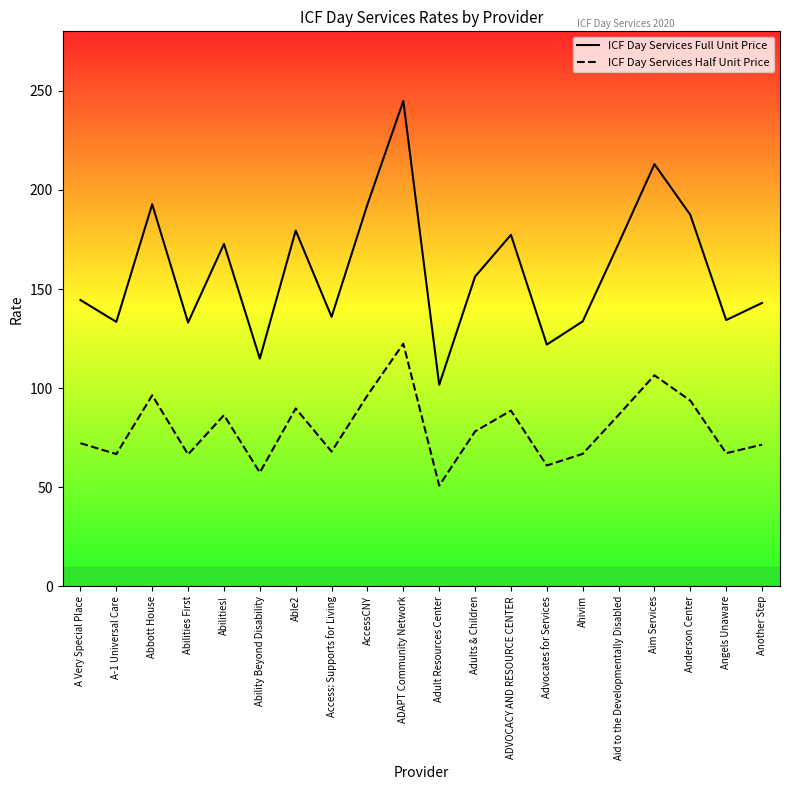

Rank the categories by ICF Day Services Half Unit Price value from highest to lowest.

ADAPT Community Network, Aim Services, Abbott House, AccessCNY, Anderson Center, Able2, ADVOCACY AND RESOURCE CENTER, Aid to the Developmentally Disabled, Abilities!, Adults & Children, A Very Special Place, Another Step, Access: Supports for Living, Angels Unaware, Ahivim, A-1 Universal Care, Abilities First, Advocates for Services, Ability Beyond Disability, Adult Resources Center